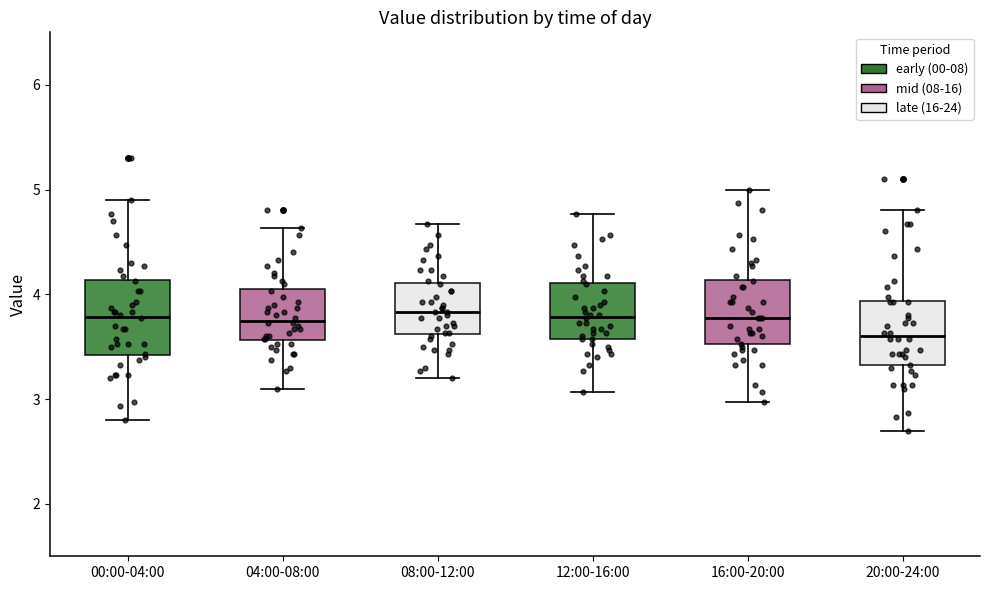

Reading left to right, transcribe this box plot: for each box, give where its median line is, the range the box spans, and where its two whiskers end, as read against the y-axis. The values are not printed on the chart, so give them approximately, as read against the axis.

00:00-04:00: median 3.8, box 3.4 to 4.1, whiskers 2.8 to 4.9
04:00-08:00: median 3.8, box 3.6 to 4.0, whiskers 3.1 to 4.6
08:00-12:00: median 3.8, box 3.6 to 4.1, whiskers 3.2 to 4.7
12:00-16:00: median 3.8, box 3.6 to 4.1, whiskers 3.1 to 4.8
16:00-20:00: median 3.8, box 3.5 to 4.1, whiskers 3.0 to 5.0
20:00-24:00: median 3.6, box 3.3 to 3.9, whiskers 2.7 to 4.8